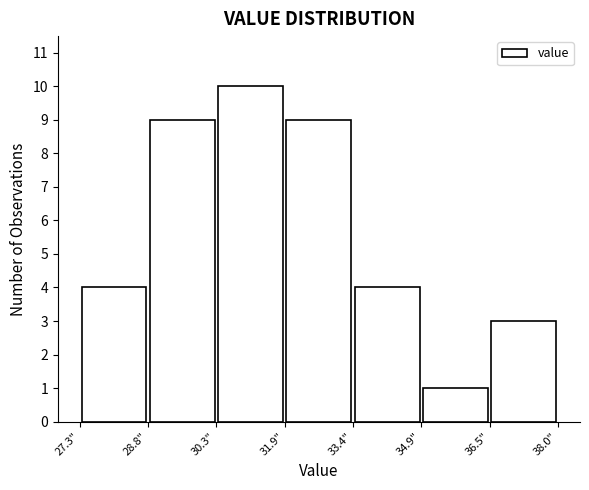

Reading left to right, transcribe this chart: for each bar, give the range it covers on the x-axis and its height. Neither the bar edges nor the heights are printed on the chart, so give them approximately, as read against the axes.

27.2 to 28.8: 4
28.8 to 30.4: 9
30.4 to 31.8: 10
31.8 to 33.4: 9
33.4 to 35.0: 4
35.0 to 36.4: 1
36.4 to 38.0: 3